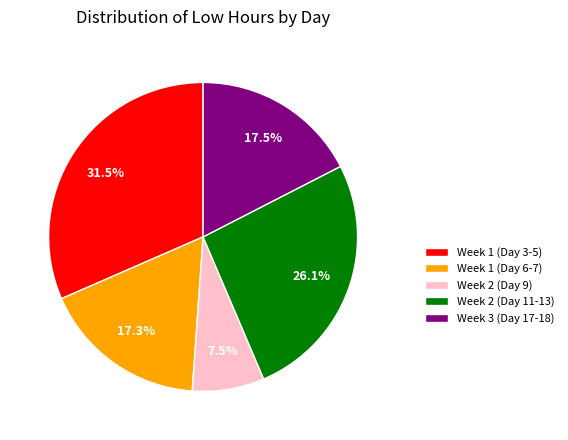

What percentage is NOT represented by Week 1 (Day 3-5)?

68.5%